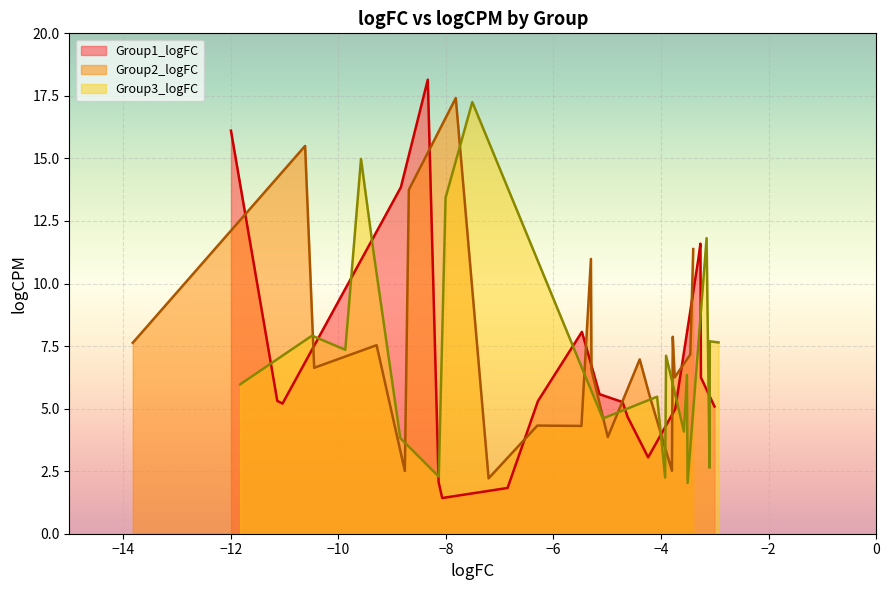

Between 14 and 16, which series saw the biggest shift?

Group1_logFC